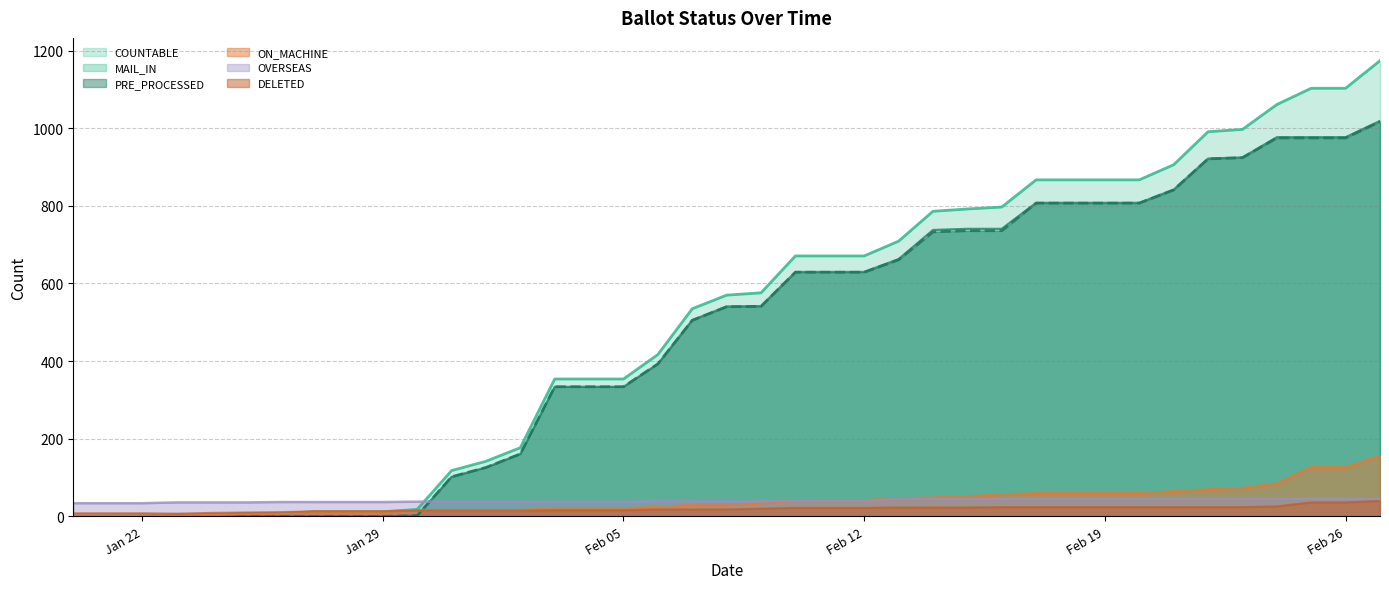

The value of MAIL_IN at 31-Jan is 102. True or false?

True